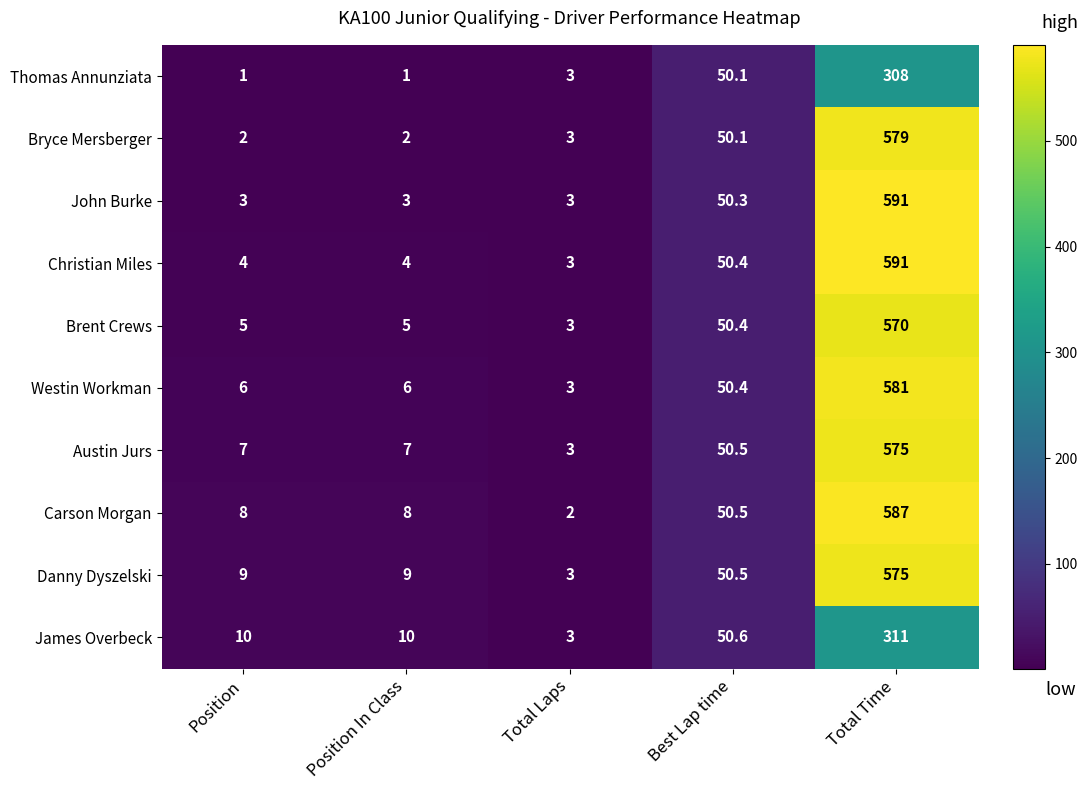

Count the number of data series in this chart.

10